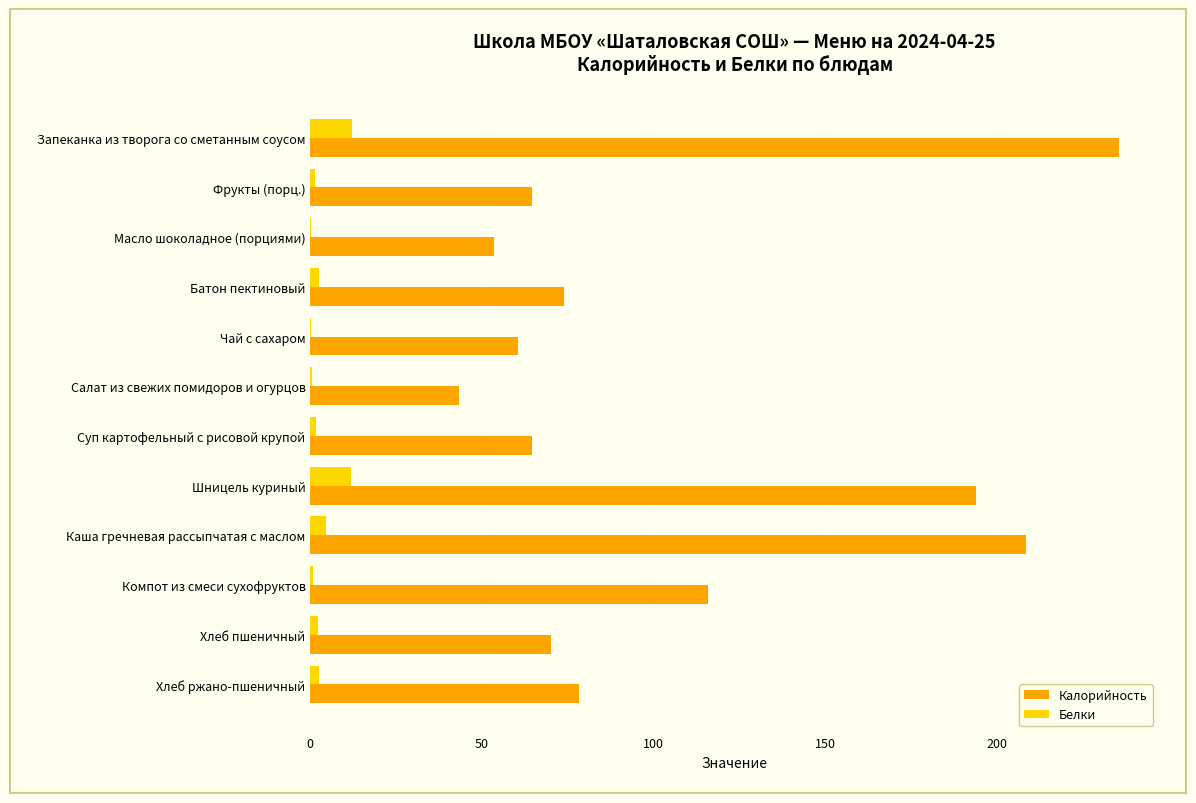

What is the greatest value displayed?

235.3